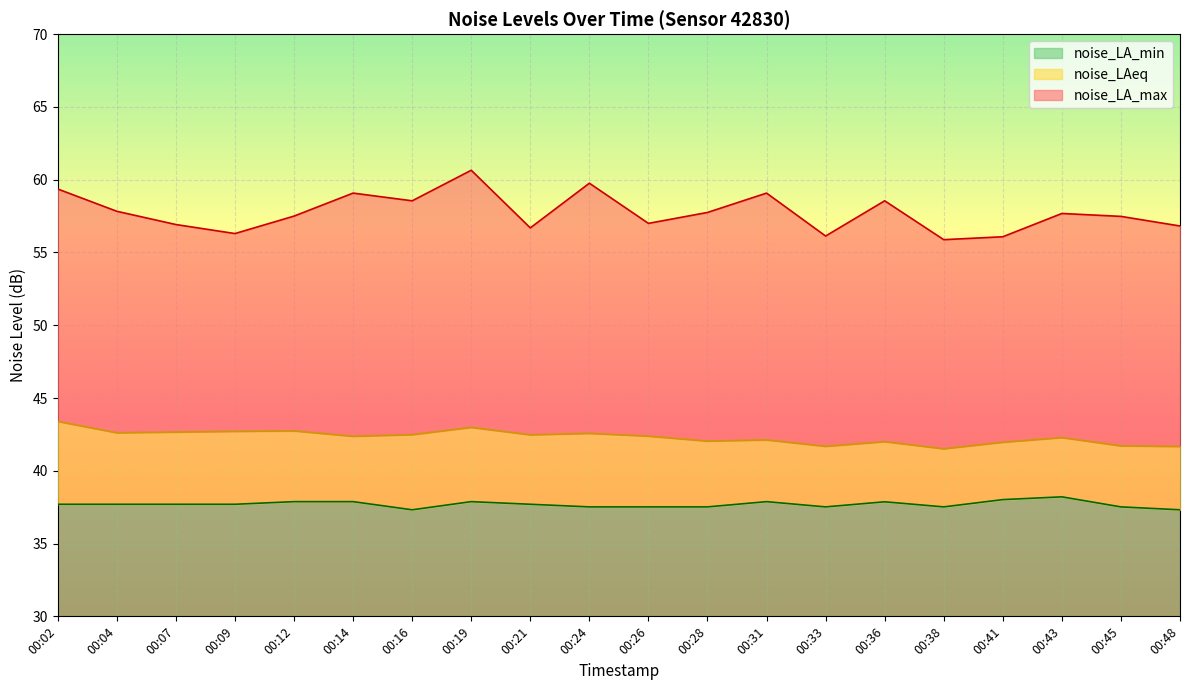

Rank the series at 00:45 from highest to lowest value.

noise_LA_max, noise_LAeq, noise_LA_min